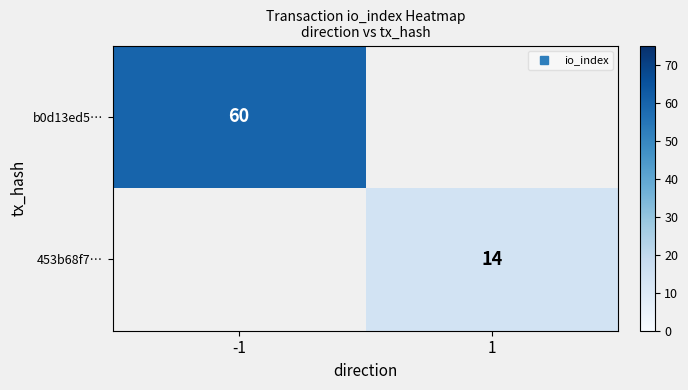

The 453b68f7… series shows 18.7 at 1. True or false?

False